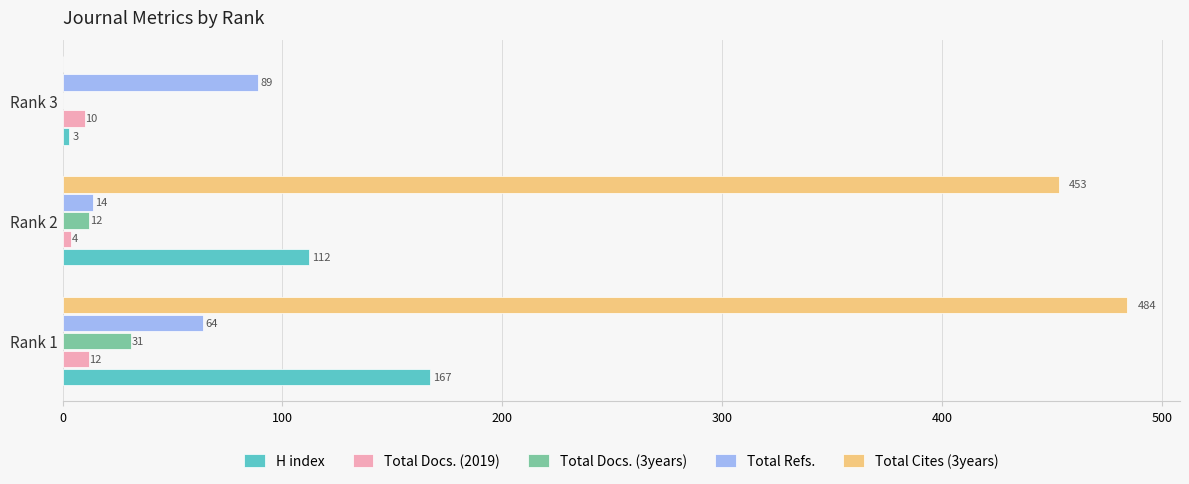

Where is Total Refs. nearest to the value 51?

Rank 1